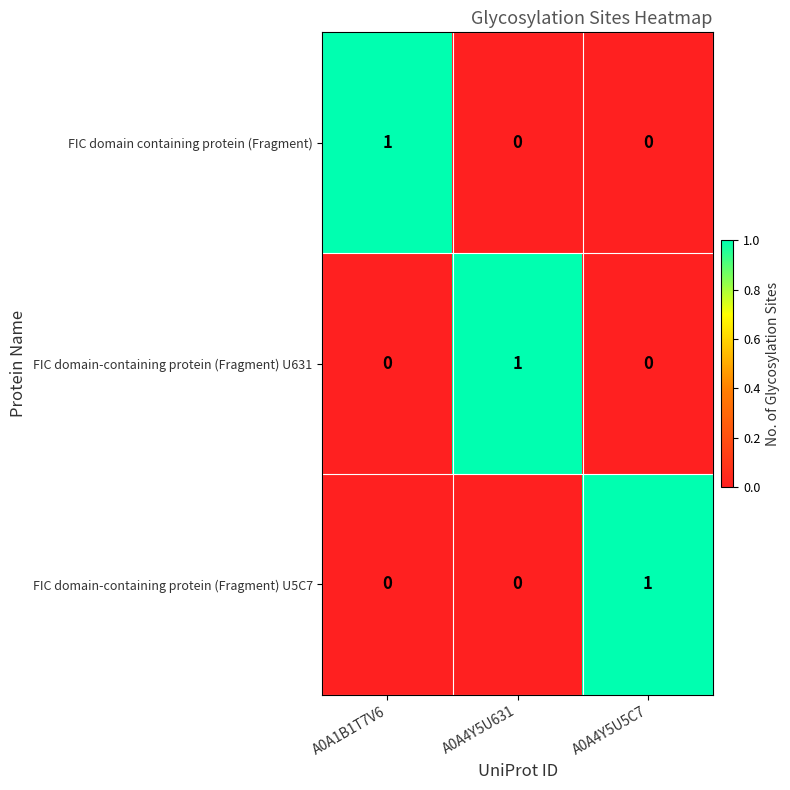

What is the total value across all series at A0A4Y5U631?

1